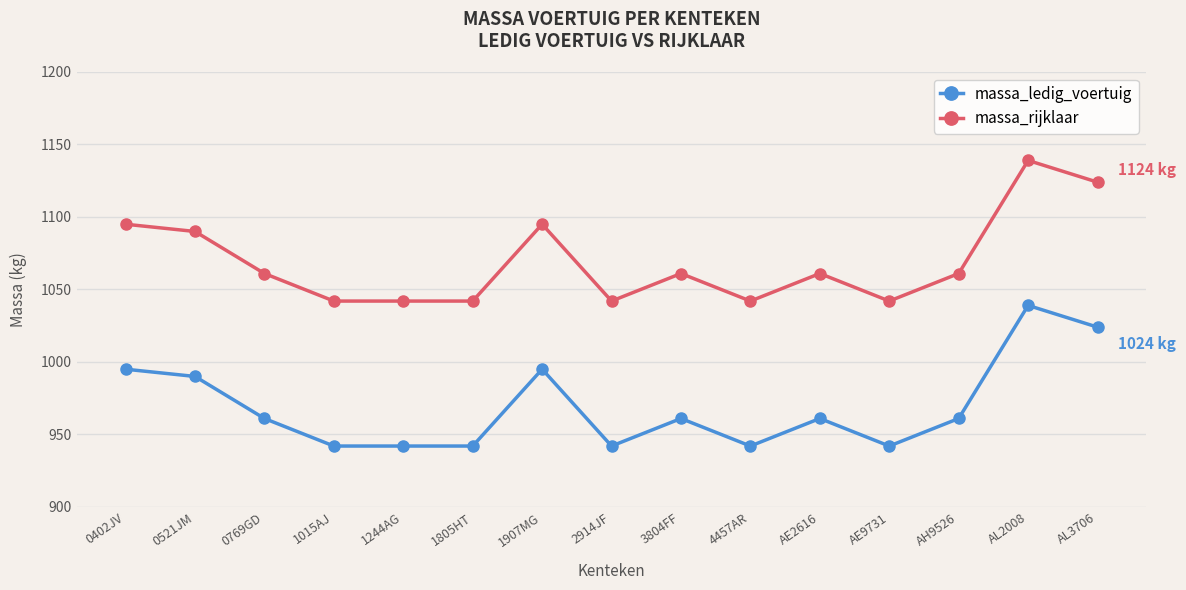

How many data points in massa_ledig_voertuig are less than 961?

6